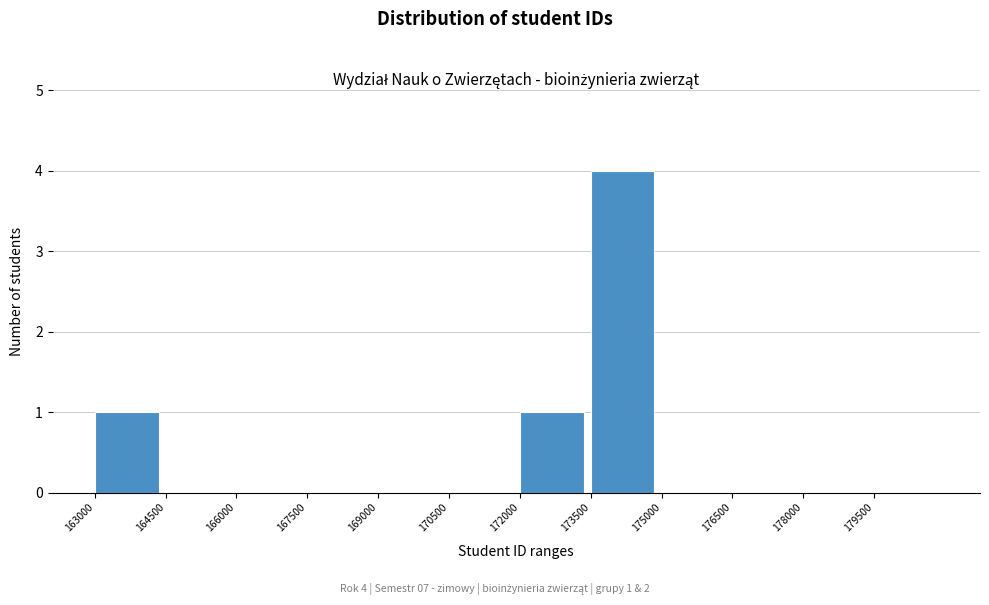

Which range on the x-axis has the tallest bar?

173500 to 175000